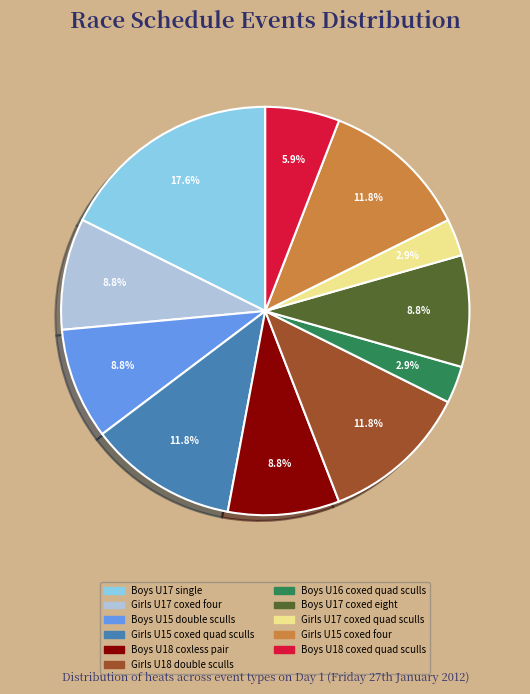

Is there any slice that represents more than half of the pie?

No